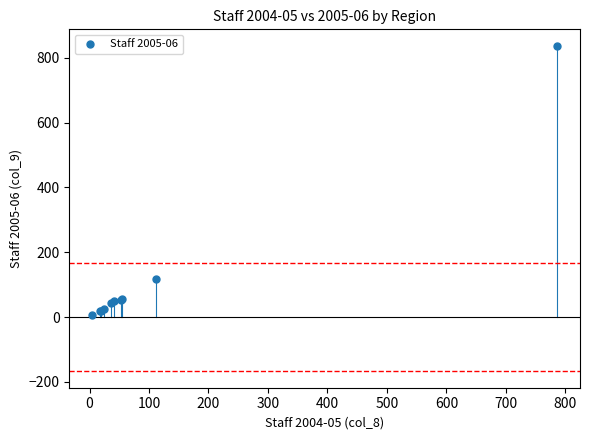

What Y value in the scatter plot is closest to 421?

117.0